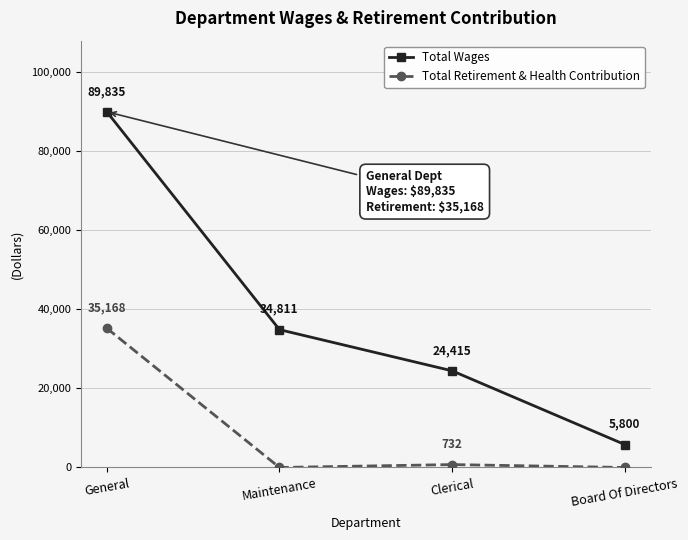

True or false: Total Retirement & Health Contribution and Total Wages intersect in this chart.

False